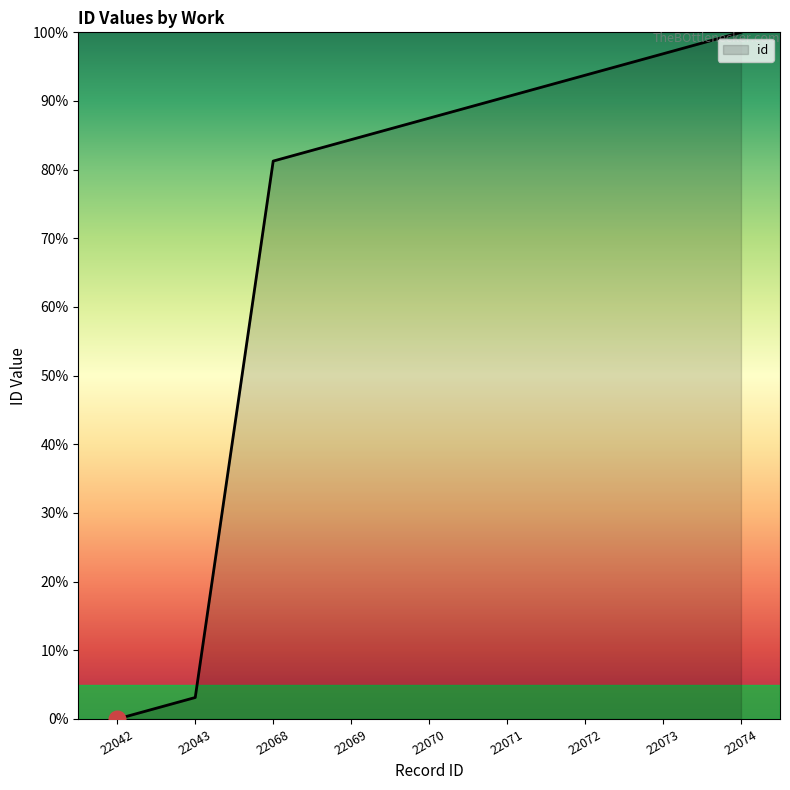

What is the change in value from 22073 to 22074?

+3.1